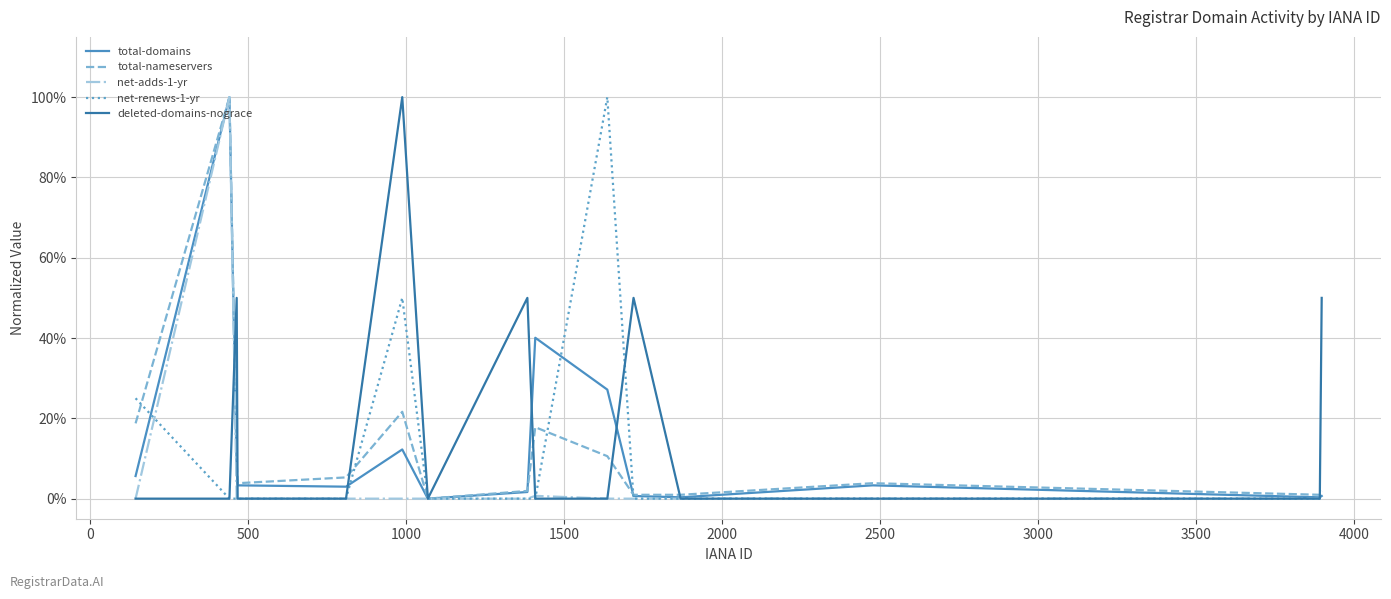

Does the chart have visible grid lines?

Yes